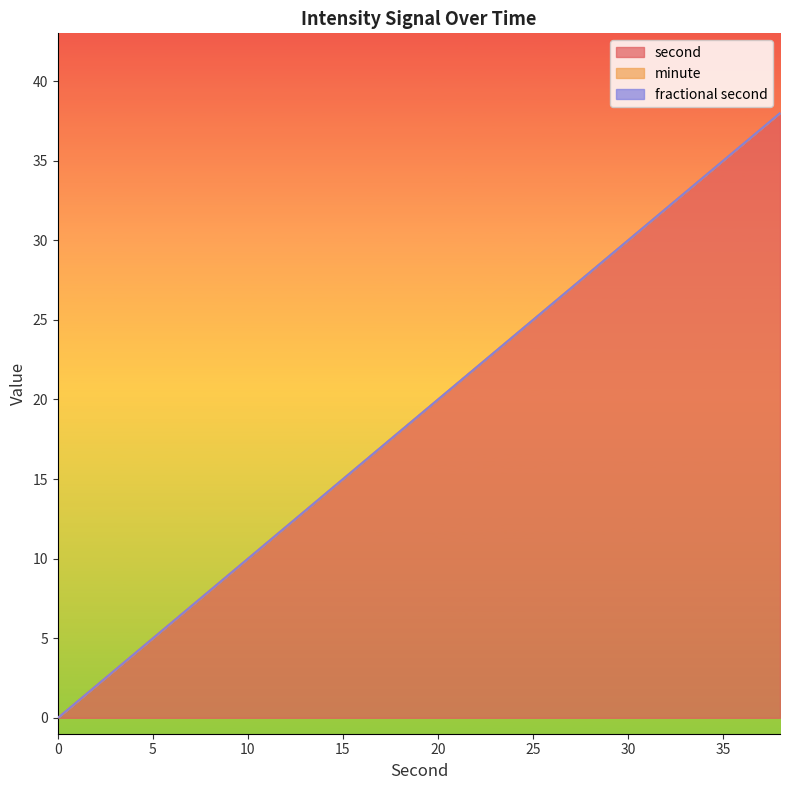

What are all the series names shown in the legend?

second, minute, fractional second